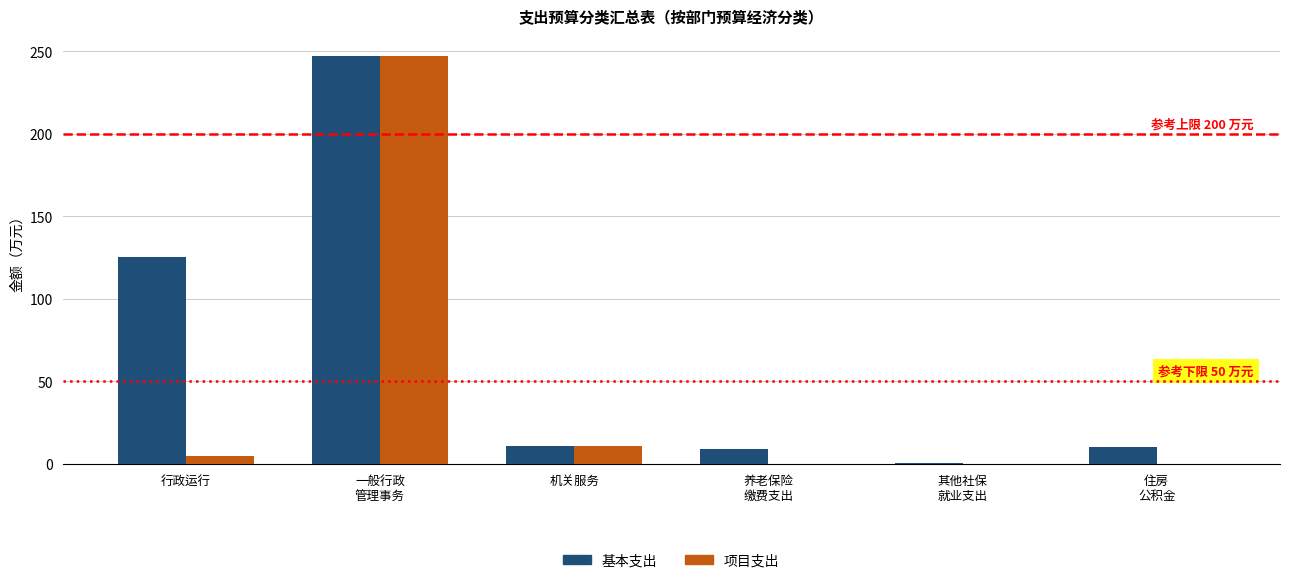

Which series has the largest total across all categories?

基本支出